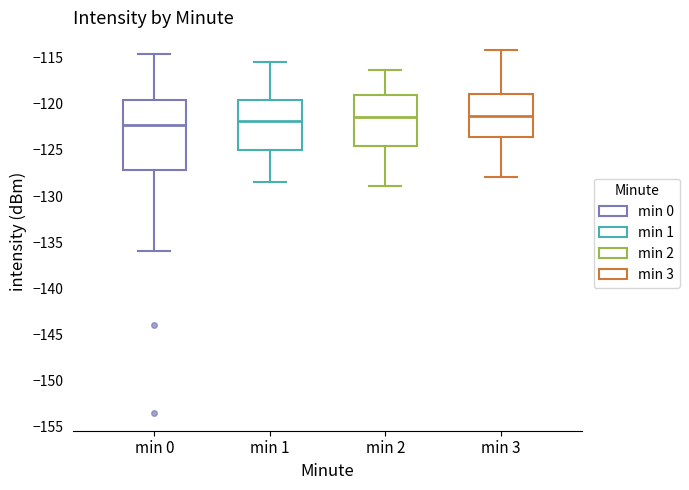

Reading left to right, read every box against the y-axis: the position of its median line, the range the box covers, and the ends of its whiskers. The values are not printed on the chart, so give them approximately, as read against the axis.

min 0: median -122.5, box -127.0 to -119.5, whiskers -136.0 to -114.5
min 1: median -122.0, box -125.0 to -119.5, whiskers -128.5 to -115.5
min 2: median -121.5, box -124.5 to -119.0, whiskers -129.0 to -116.5
min 3: median -121.5, box -123.5 to -119.0, whiskers -128.0 to -114.0